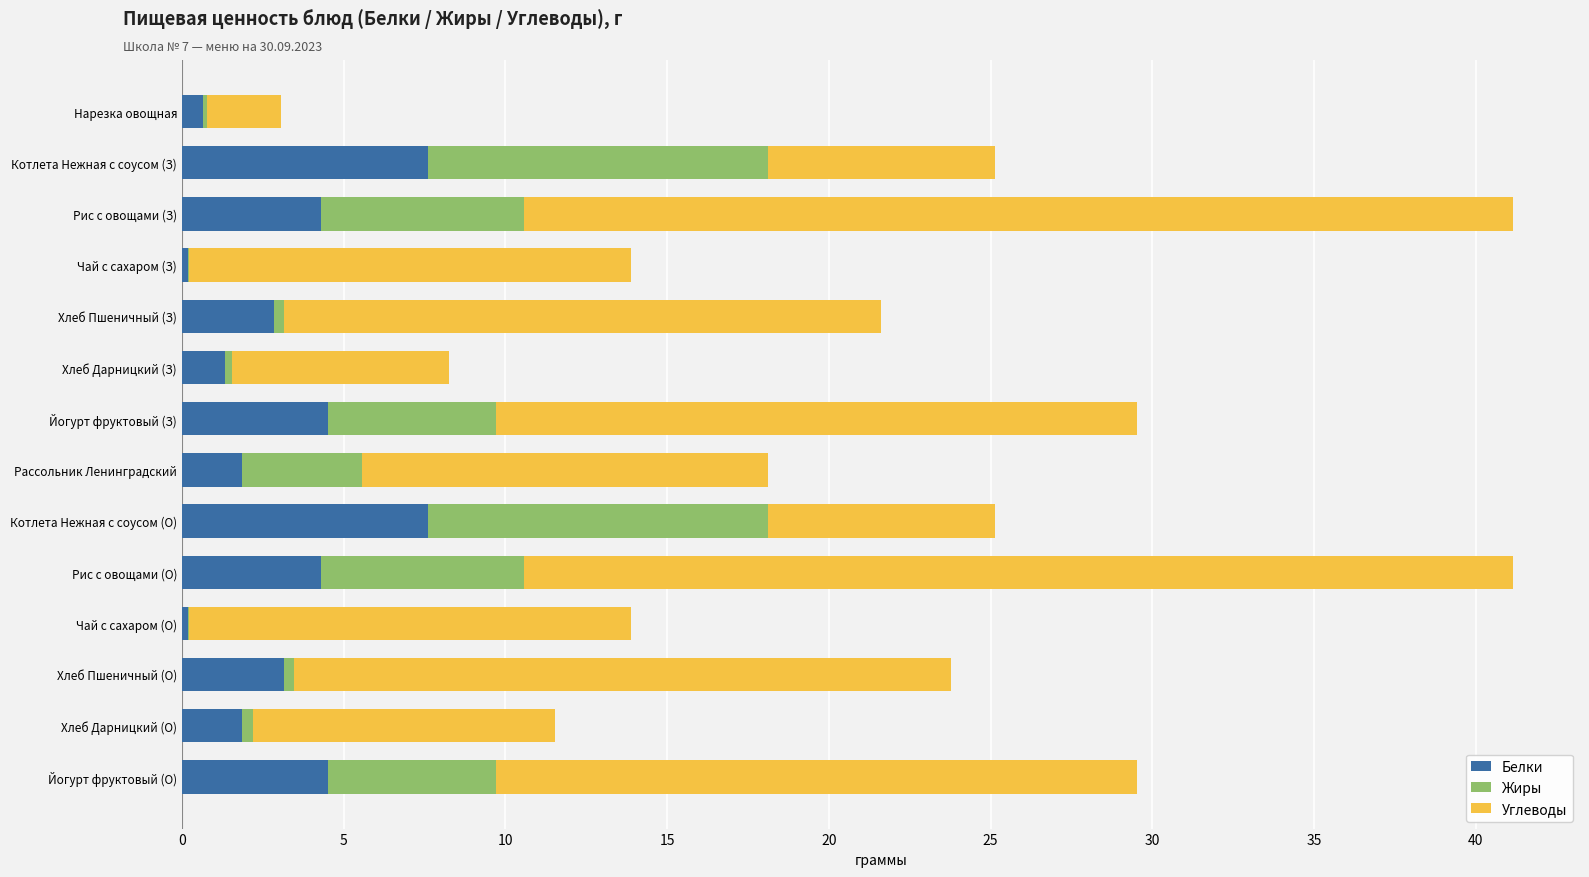

The value of Белки at Хлеб Дарницкий (З) is 1.3. True or false?

True